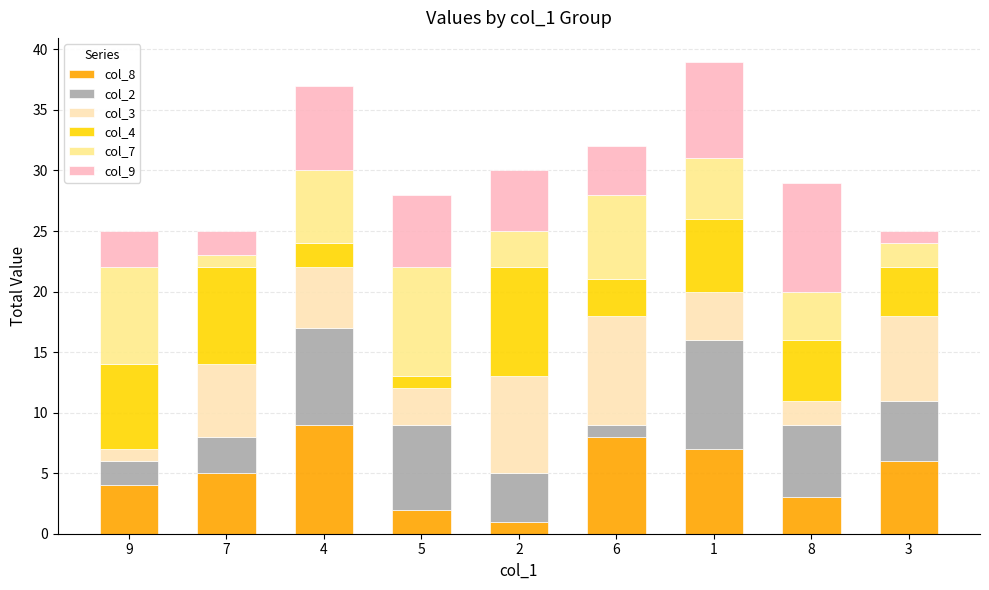

The col_8 series shows 5 at 7. True or false?

True